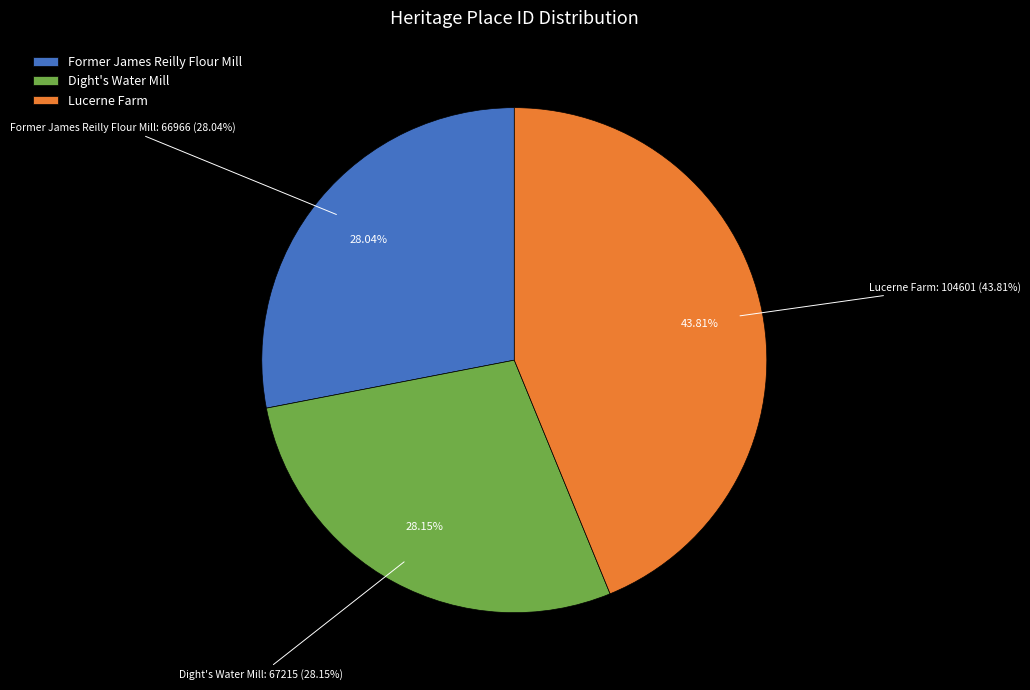

How many slices are in this pie chart?

3